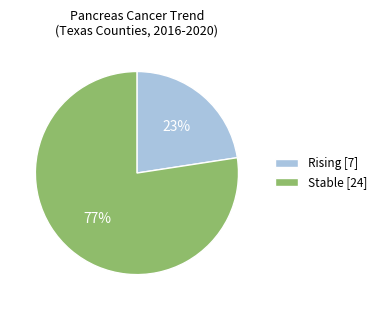

To the nearest percent, what portion does Rising [7] represent?

23%